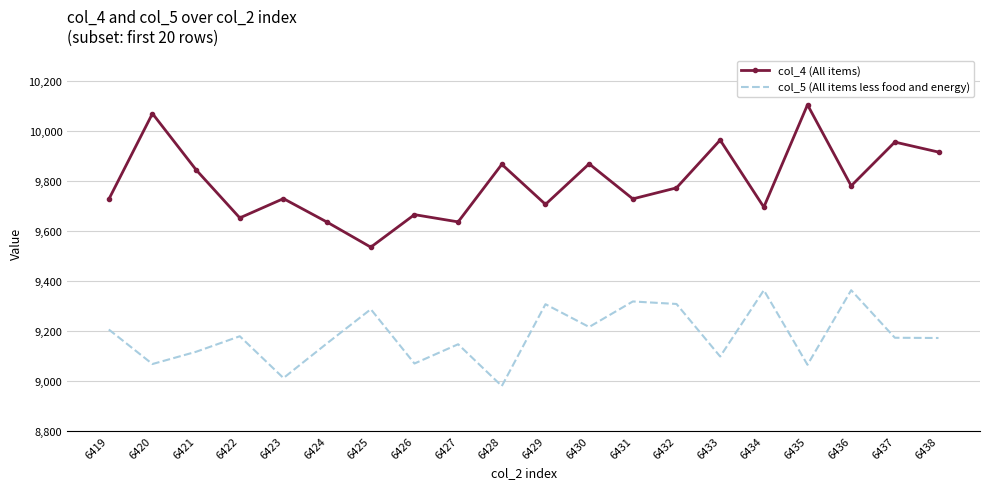

True or false: col_4 (All items) has a value of 3155 at 6425.

False